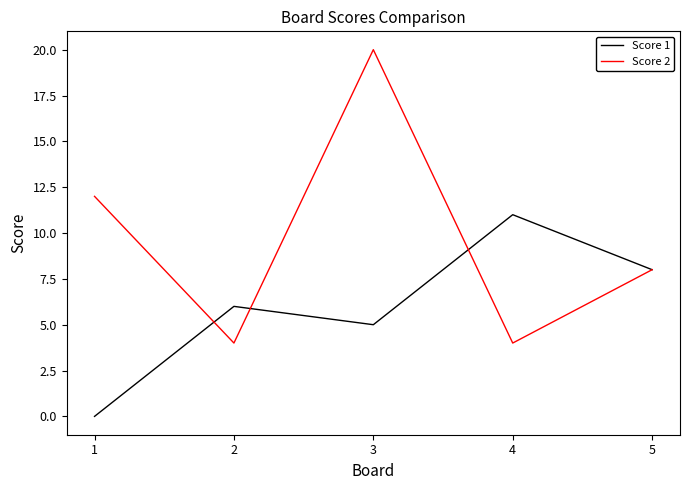

True or false: Score 1 and Score 2 intersect in this chart.

True